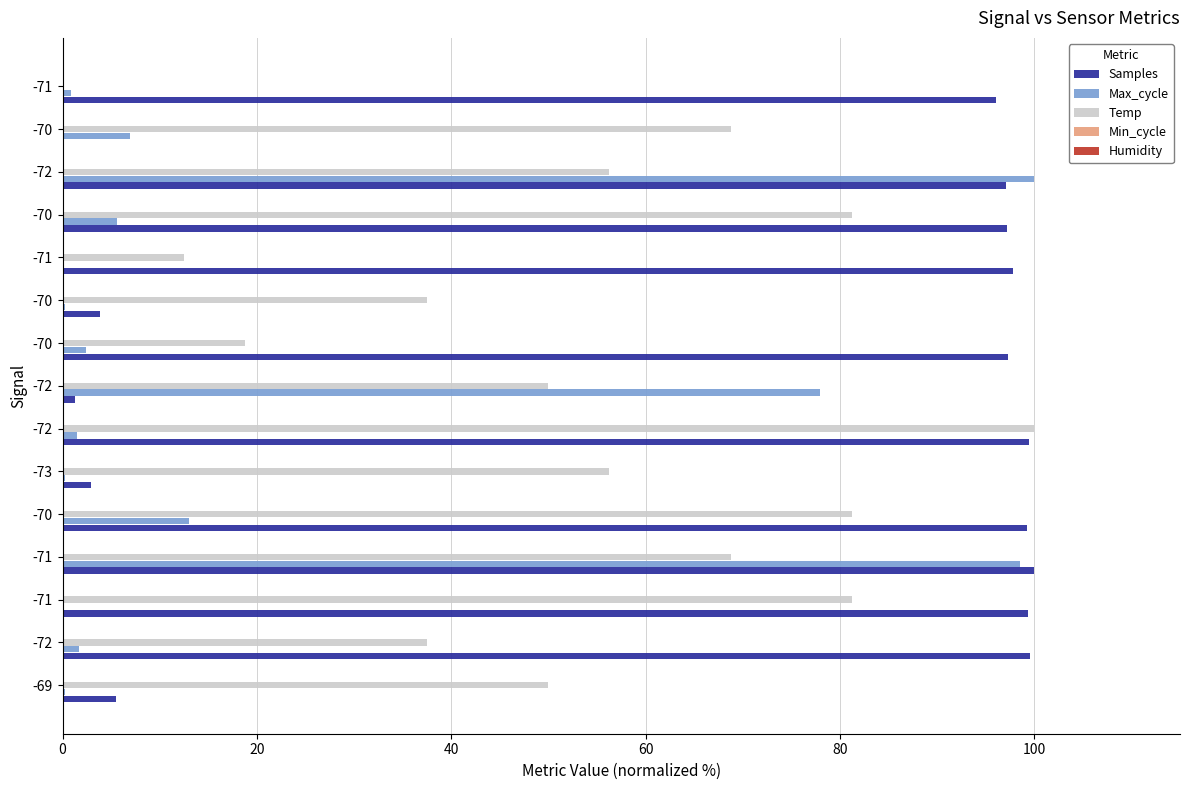

Reading left to right, extract all data points from this chart.

Samples: 5.5	99.6	99.3	100.0	99.3	2.9	99.4	1.2	97.3	3.9	97.8	97.2	97.1	0.0	96.0
Max_cycle: 0.2	1.7	0.0	98.5	13.0	0.2	1.5	77.9	2.4	0.2	0.0	5.6	100.0	6.9	0.9
Temp: 50.0	37.5	81.3	68.7	81.3	56.3	100.0	50.0	18.7	37.5	12.5	81.3	56.3	68.7	0.0
Min_cycle: 0.1	0.1	0.1	0.1	0.1	0.1	0.1	0.1	0.1	0.1	0.1	0.1	0.1	0.1	0.1
Humidity: 0.1	0.1	0.1	0.1	0.1	0.1	0.1	0.1	0.1	0.1	0.1	0.1	0.1	0.1	0.1